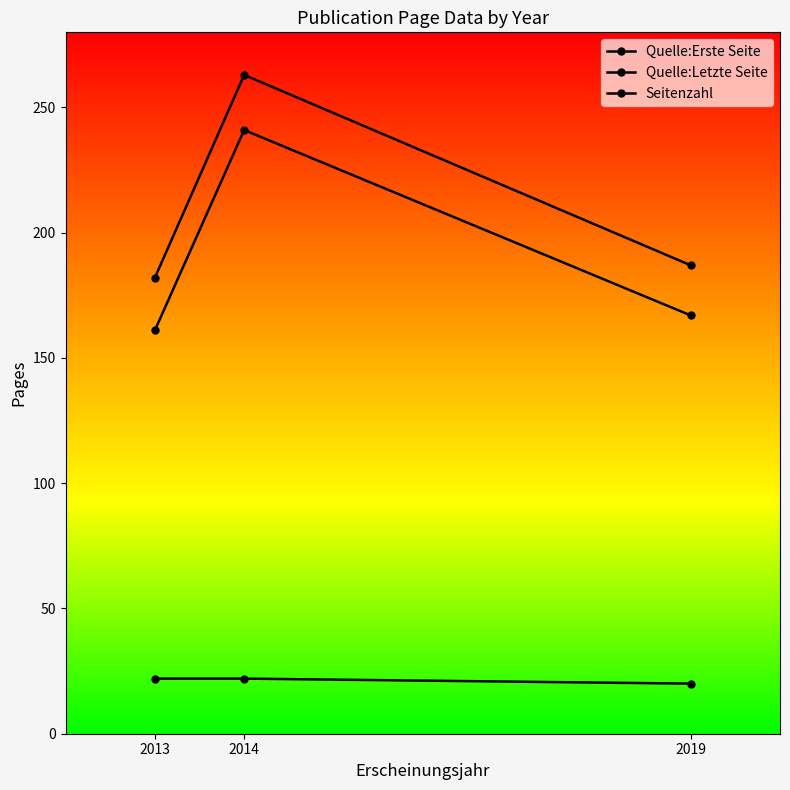

Is it true that Quelle:Letzte Seite equals 182 at 2013?

True